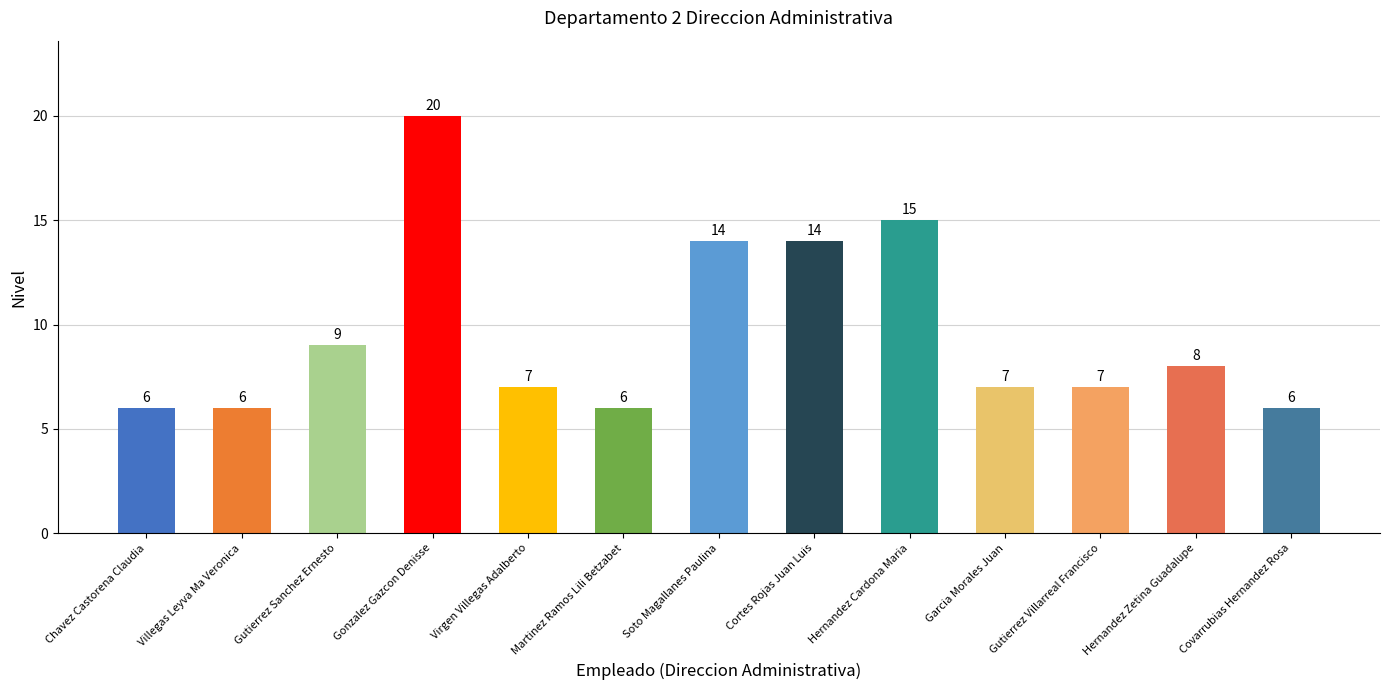

How many data points are above 7?

6